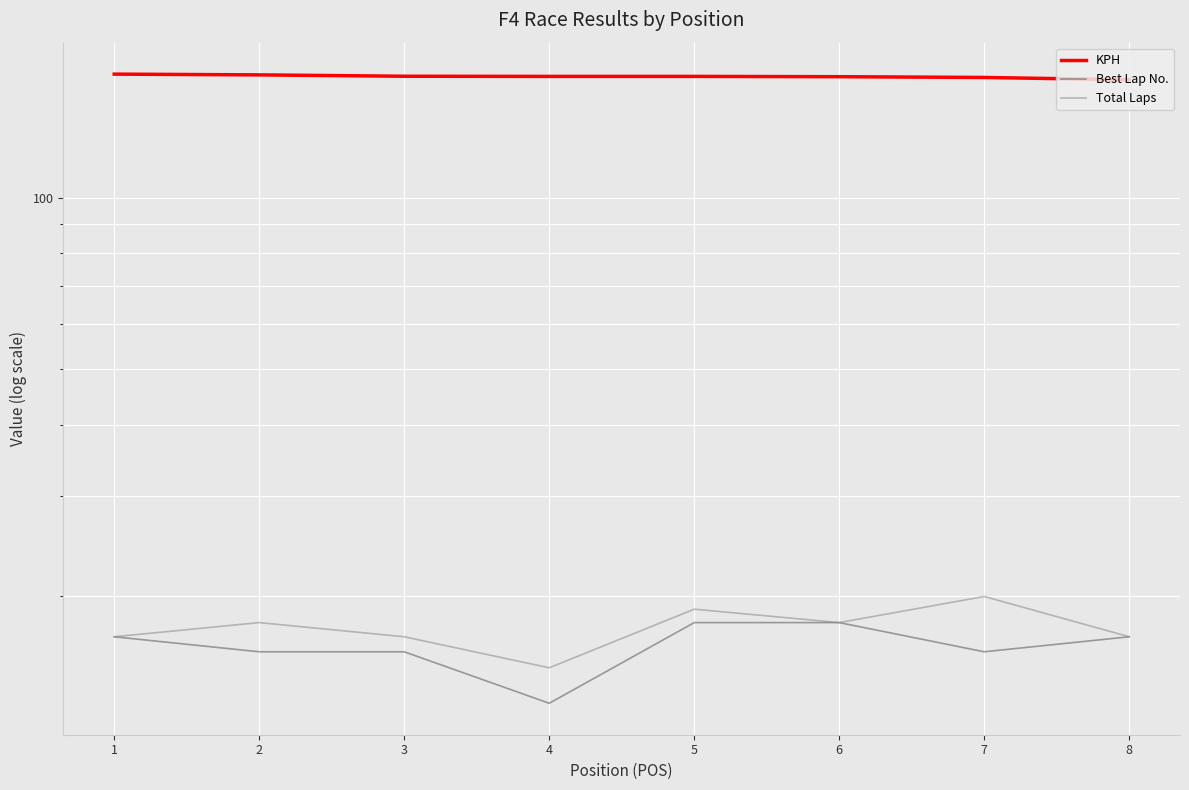

What are all the series names shown in the legend?

KPH, Best Lap No., Total Laps